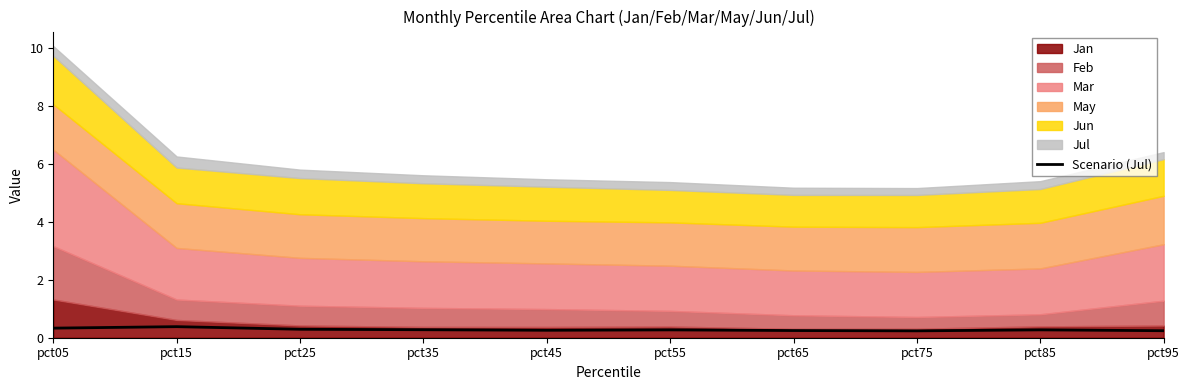

How many points are lower than both their immediate neighbors (excluding endpoints)?

2